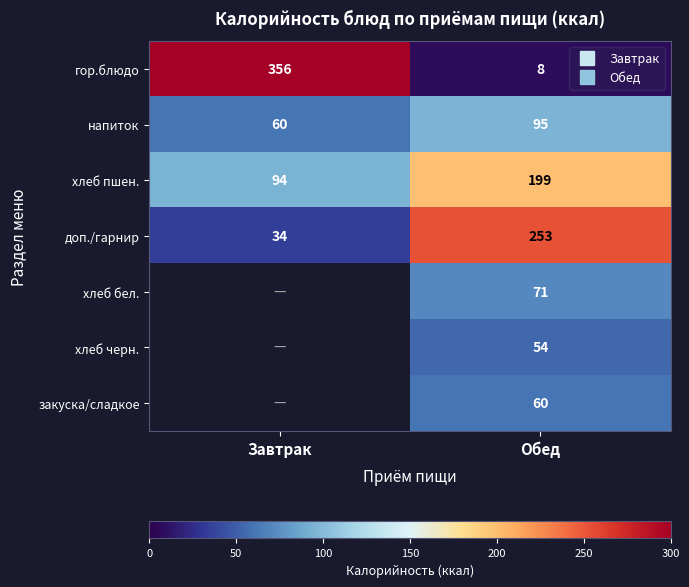

Which category has the highest value across all series?

Завтрак